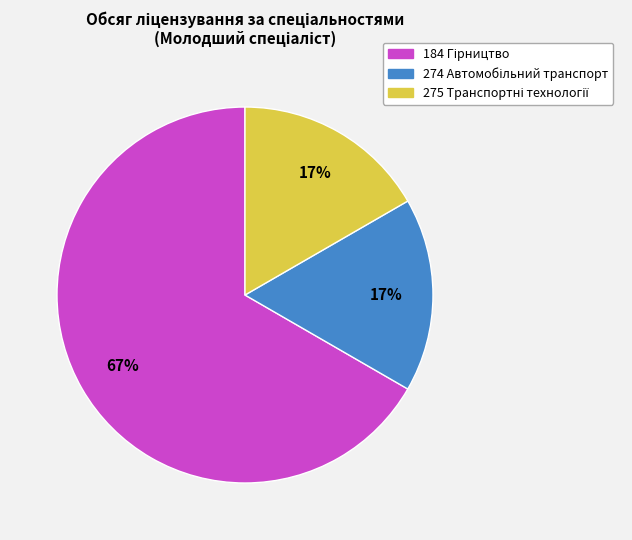

Is there a majority slice in this chart?

Yes